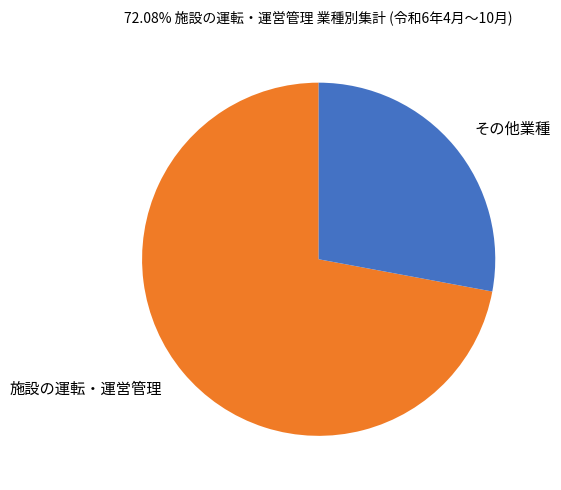

What is the ratio of the value at その他業種 to the value at 施設の運転・運営管理?

0.4